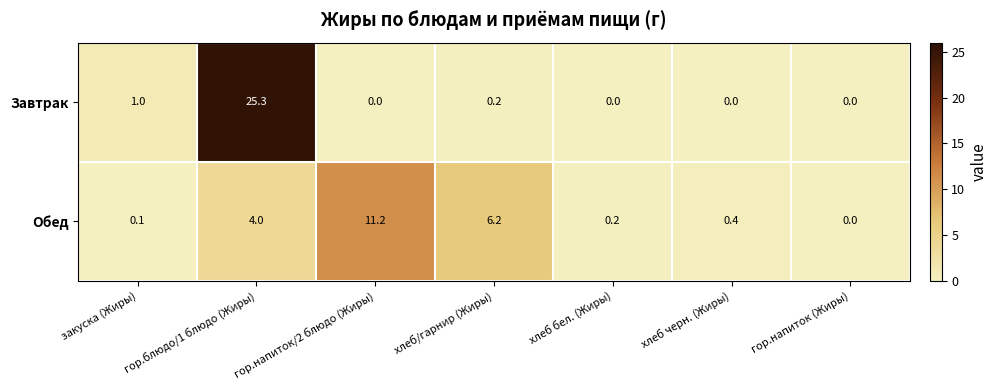

Which category has the highest value across all series?

гор.блюдо/1 блюдо (Жиры)